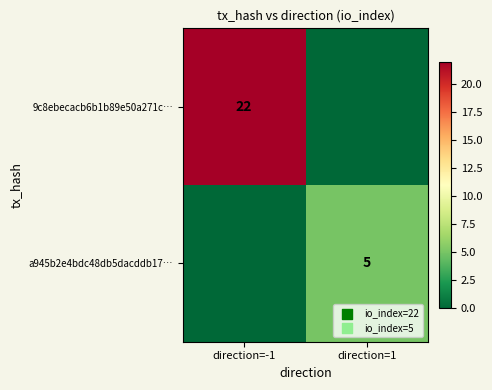

True or false: 9c8ebecacb6b1b89e50a271c… has a value of 9 at direction=-1.

False